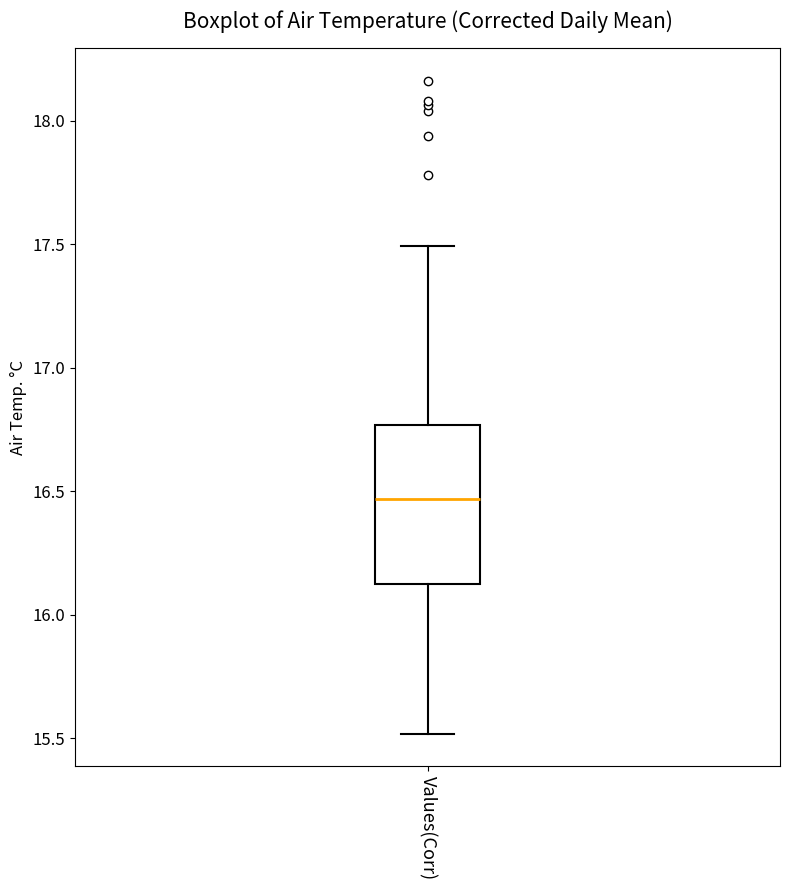

Transcribe this box plot: give where the median line is, the range the box spans, and where the two whiskers end, as read against the y-axis. The values are not printed on the chart, so give them approximately, as read against the axis.

median 16.45, box 16.15 to 16.75, whiskers 15.50 to 17.50